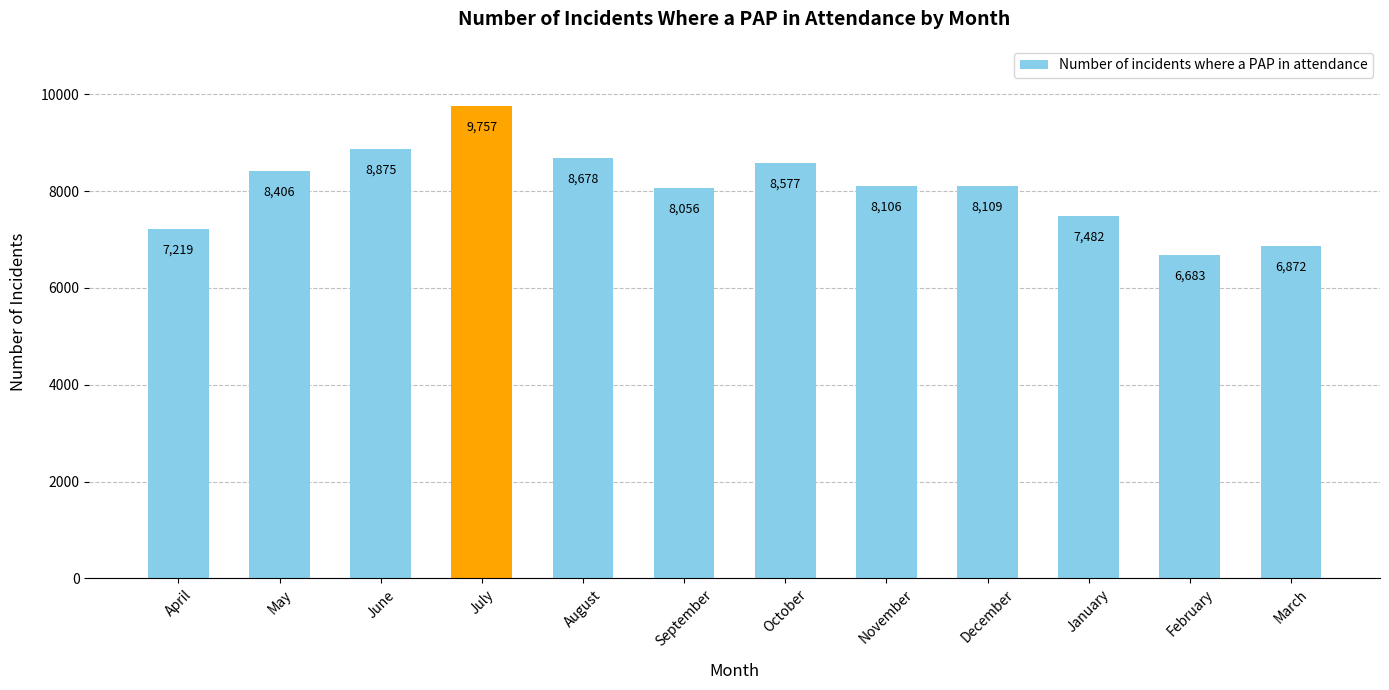

Which has a higher value, January or May?

May